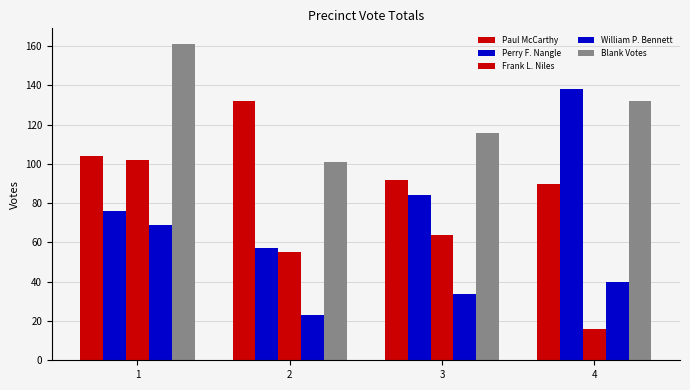

Which label corresponds to the largest value in the chart?

1